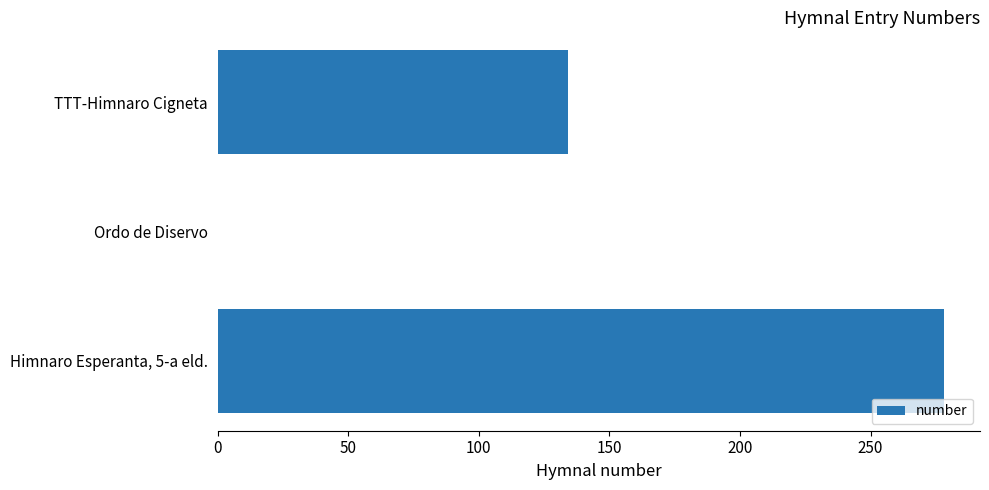

What is the average value?

137